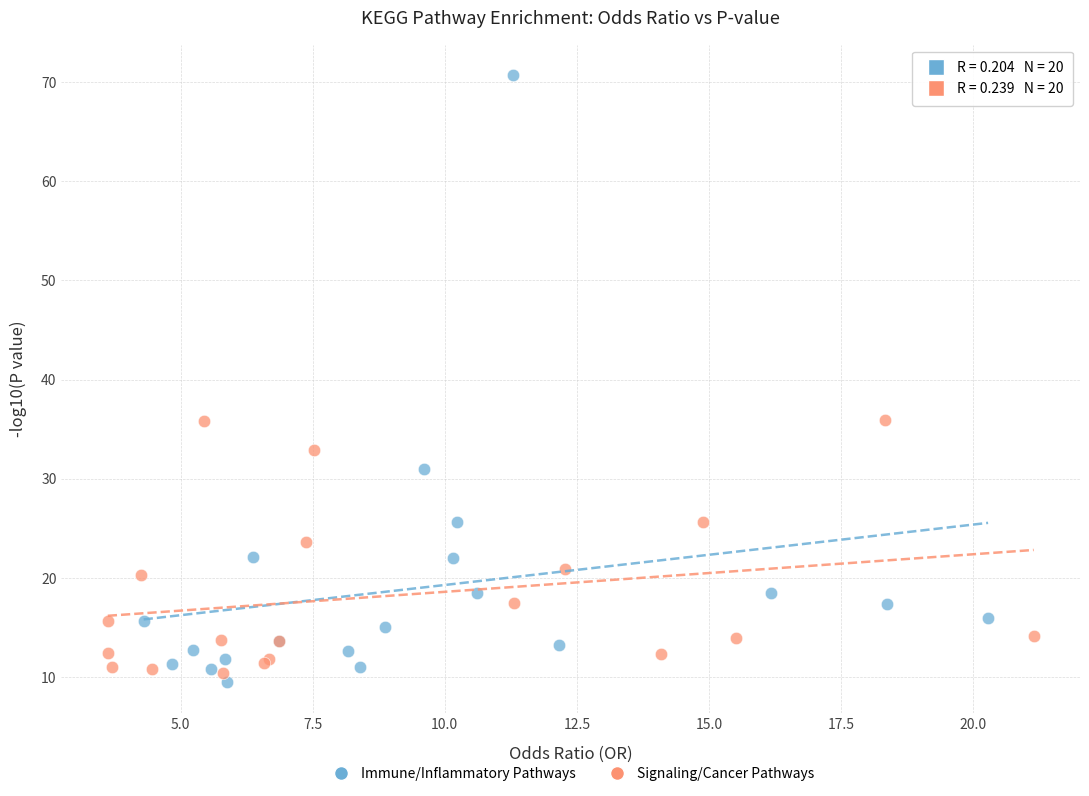

Which series has the widest spread of Y values?

Immune/Inflammatory Pathways